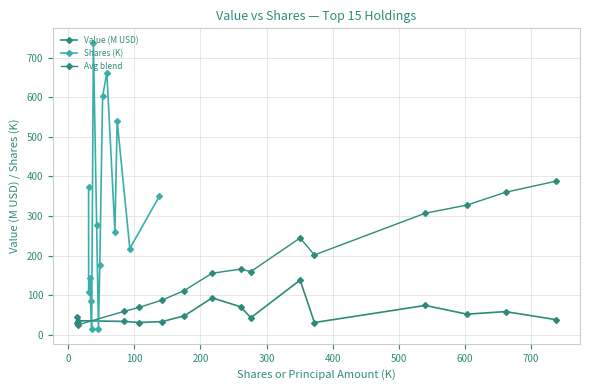

Count the number of categories in the chart.

15